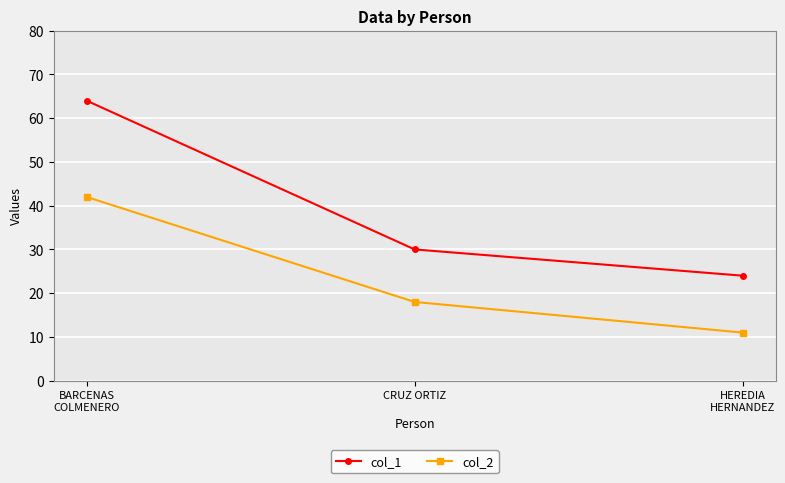

How many data points in col_2 are less than 18?

1